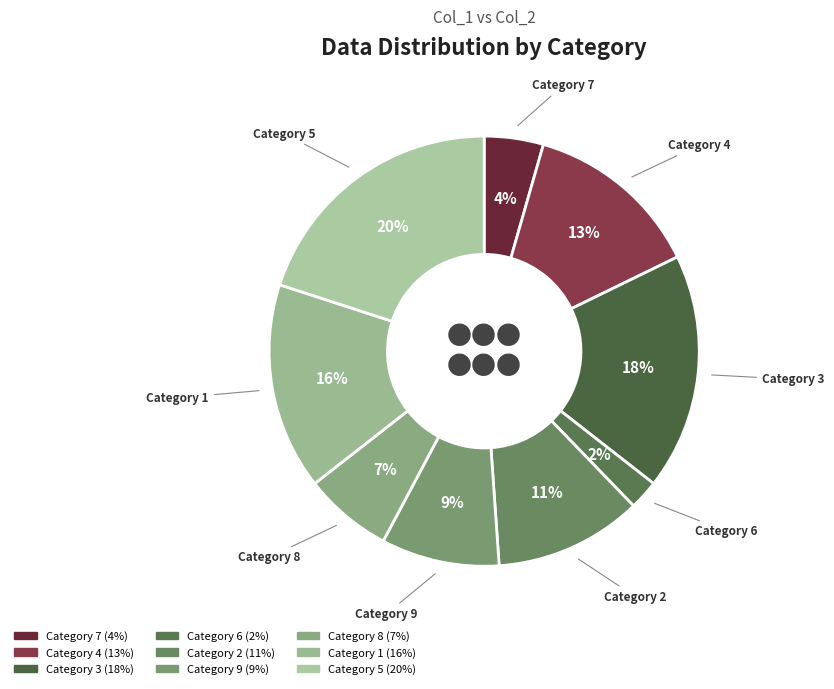

How many slices are in this pie chart?

9